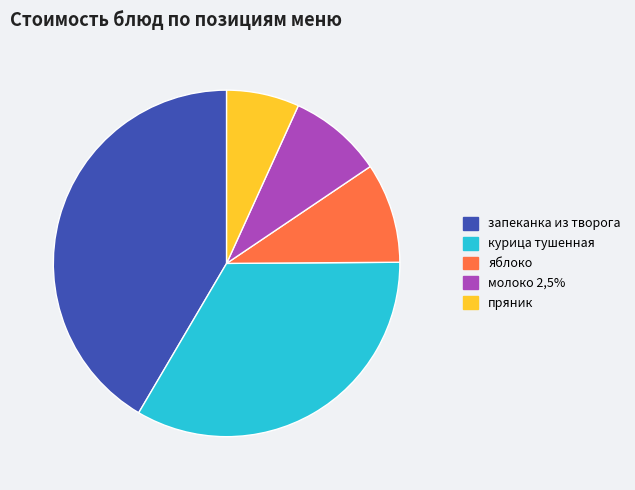

What is the smallest slice in the pie chart?

пряник